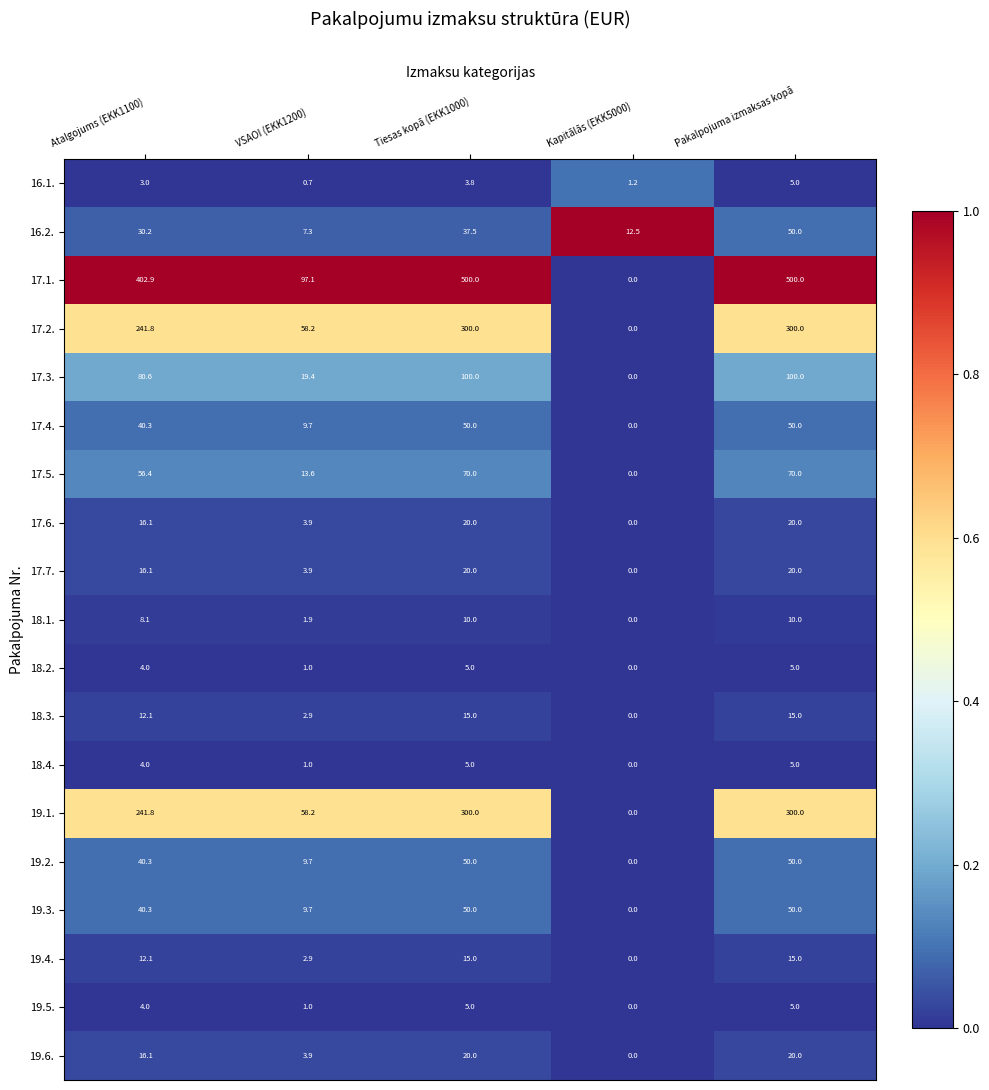

True or false: 17.3. has a value of 19.4 at VSAOI (EKK1200).

True